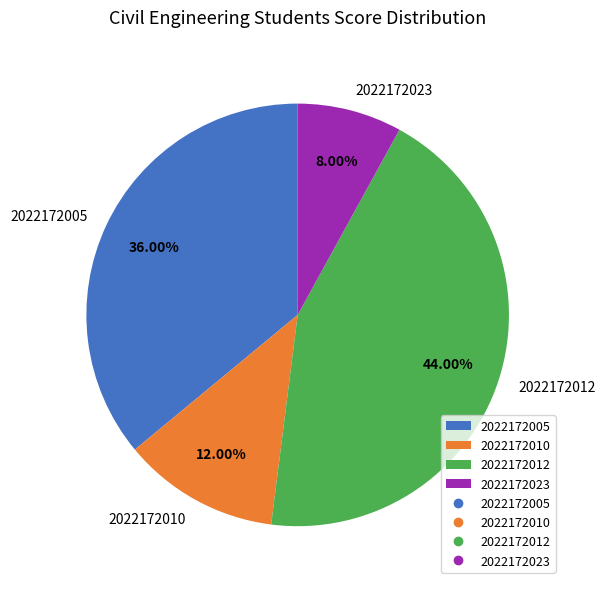

To the nearest percent, what is the average slice percentage?

25%